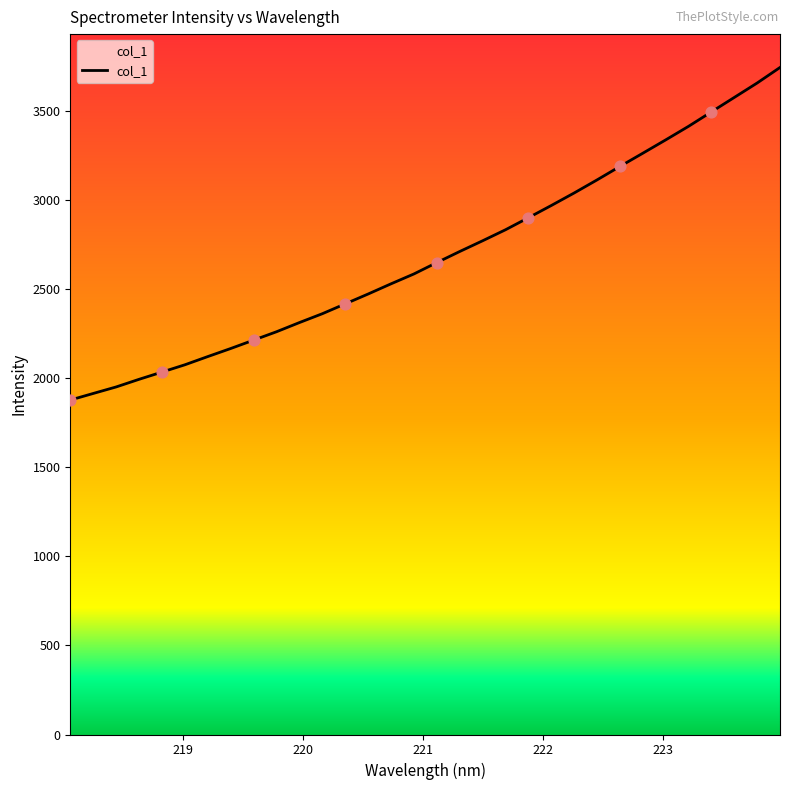

What is the greatest value displayed?

3746.6